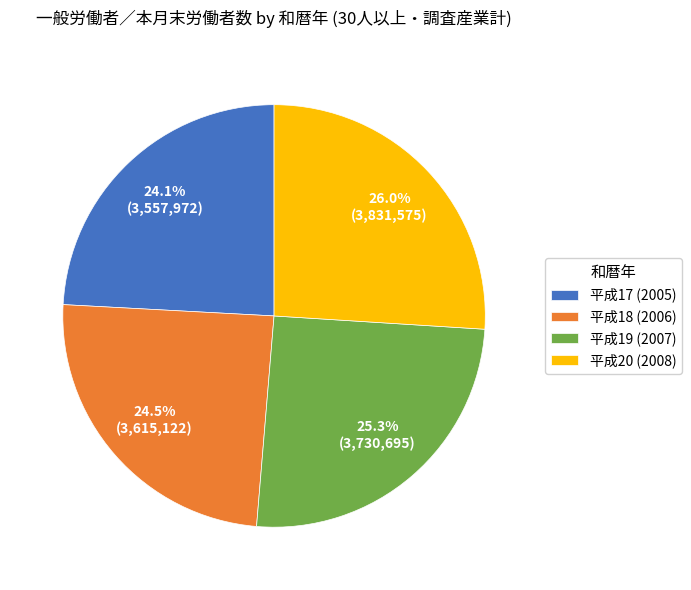

To the nearest percent, what is the combined percentage of 平成17 (2005) and 平成19 (2007)?

49%